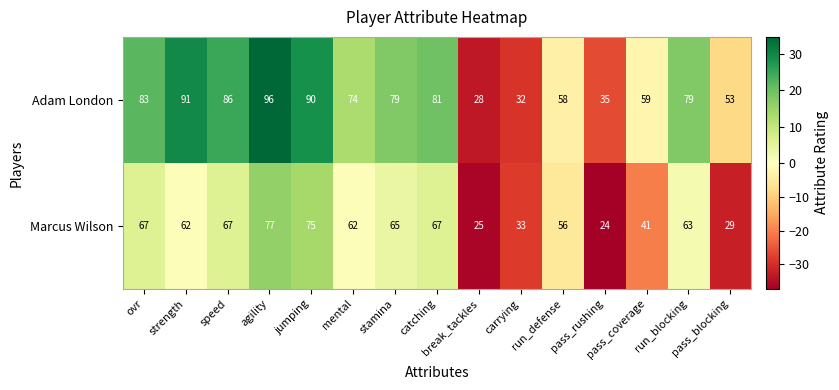

Count the number of categories in the chart.

15